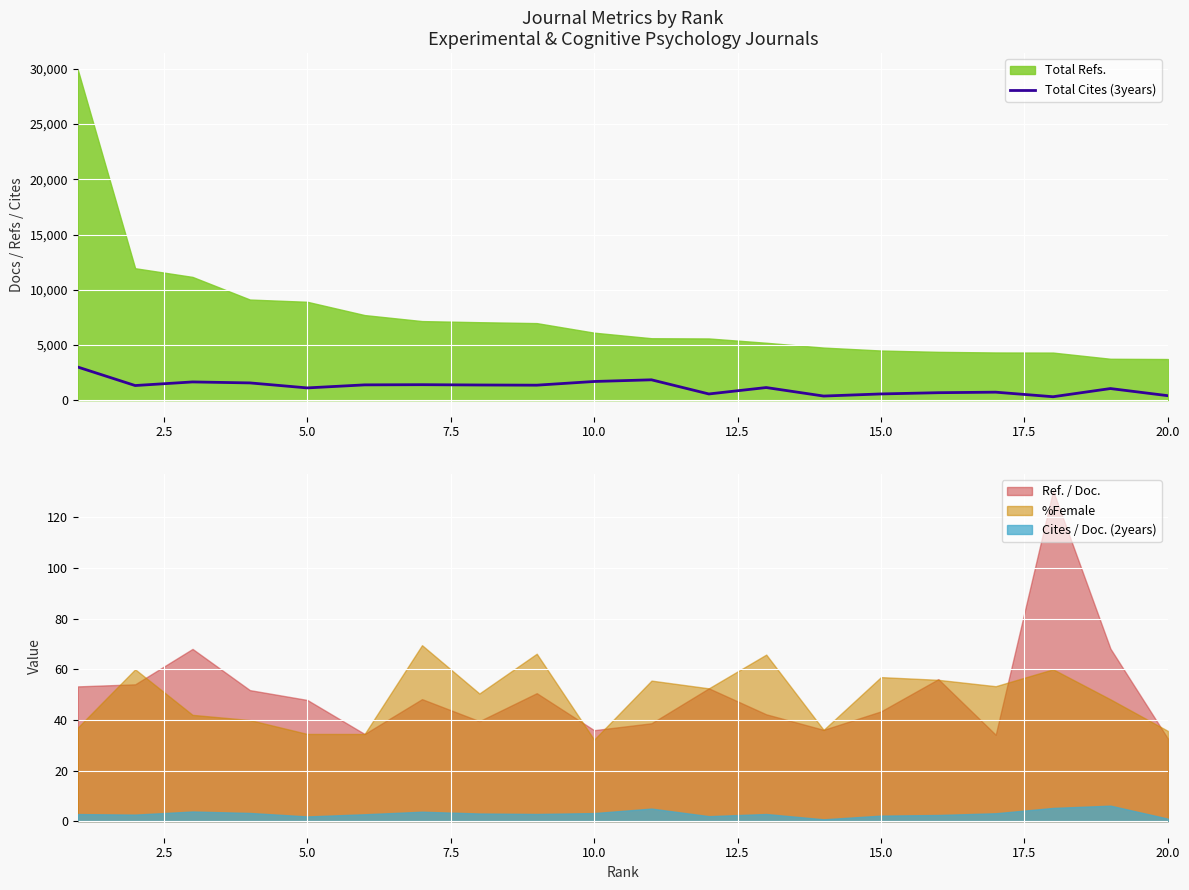

What is the maximum value for Cites / Doc. (2years)?

6.1